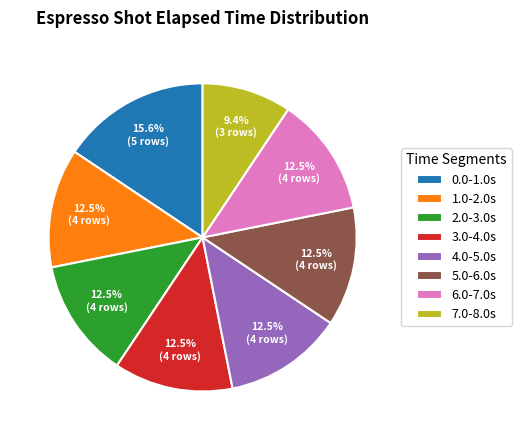

Which slice is the largest?

0.0-1.0s